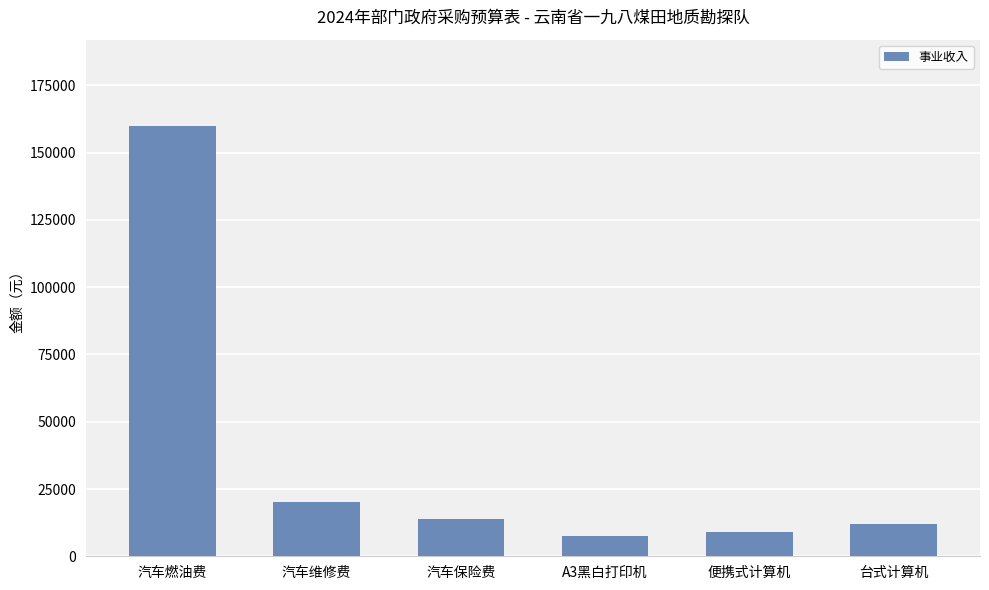

What is the sum of all values?

222400